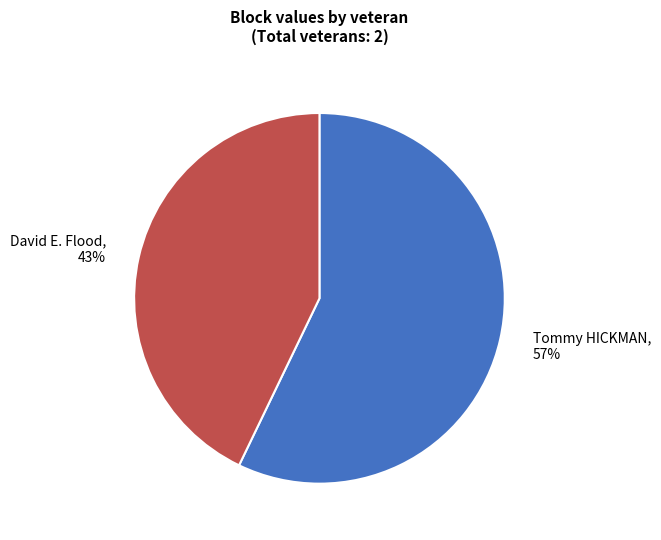

Which slice is the smallest?

David E. Flood